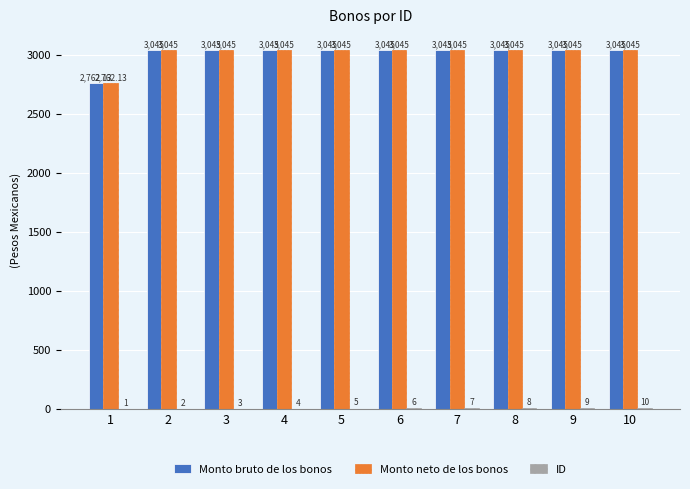

True or false: Monto neto de los bonos has a value of 1557.0 at 9.

False